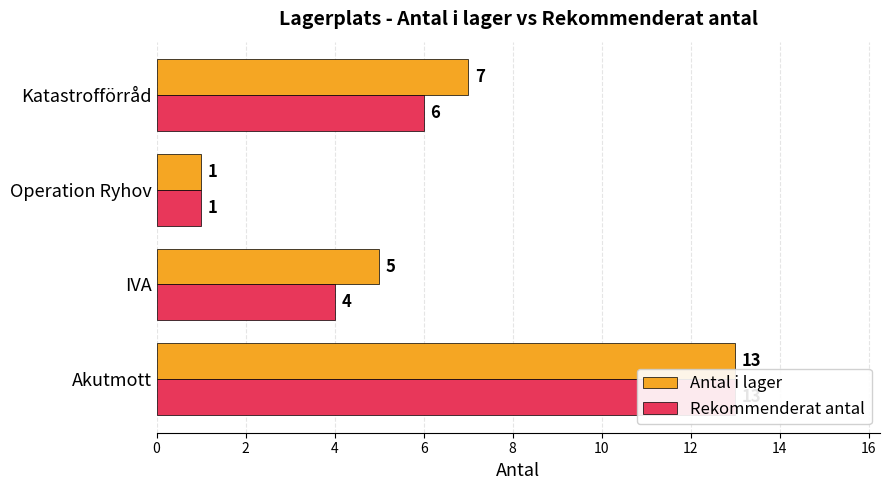

Reading left to right, extract all data points from this chart.

Antal i lager: 13	5	1	7
Rekommenderat antal: 13	4	1	6